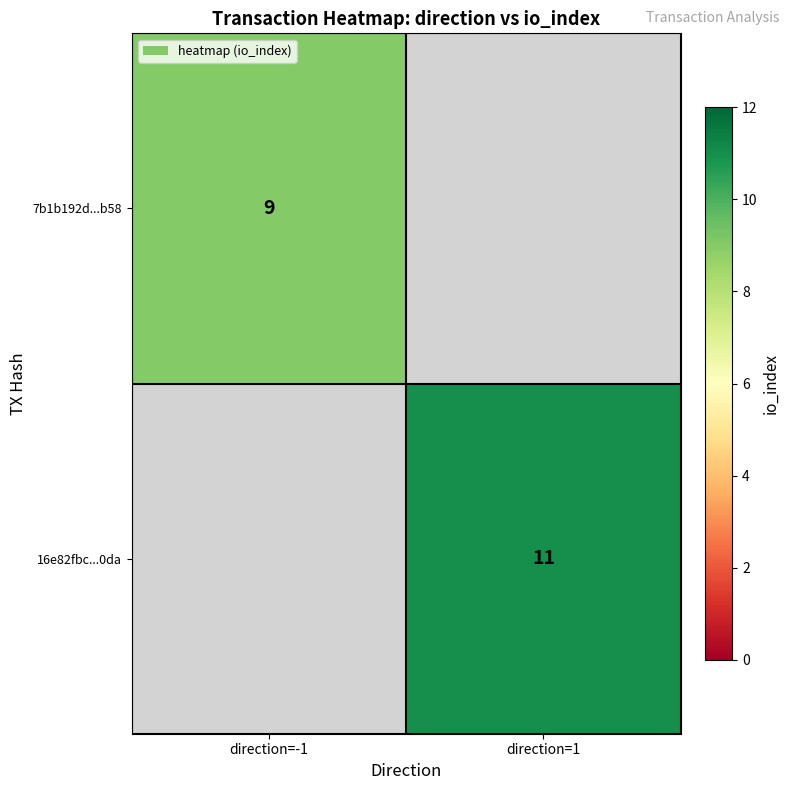

Is it true that 7b1b192d...b58 equals 9 at direction=-1?

True